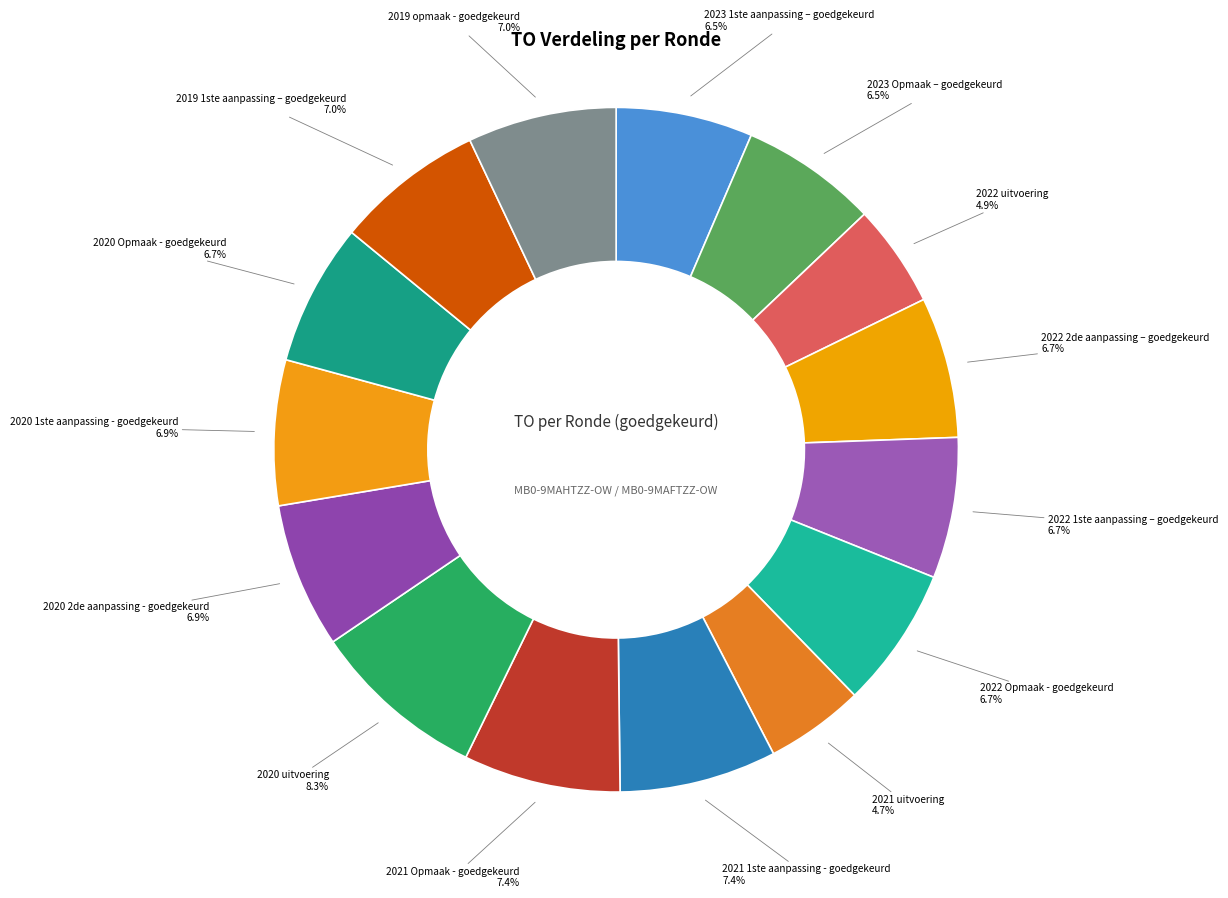

Count the number of slices in the pie.

15